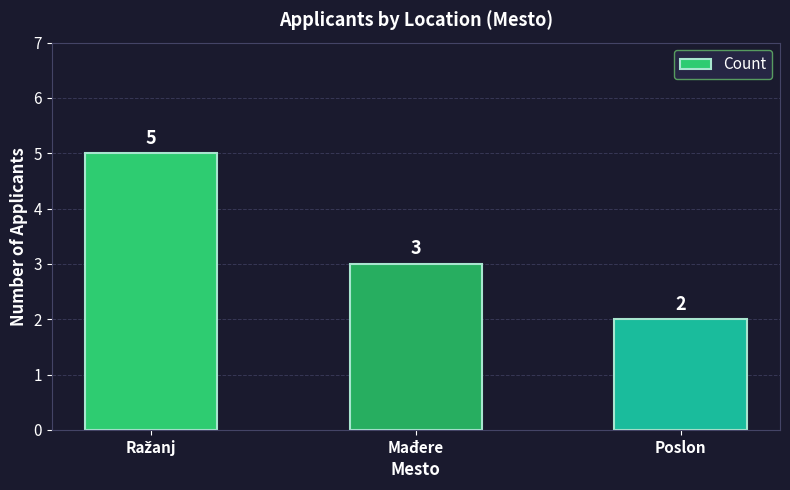

What is the greatest value displayed?

5